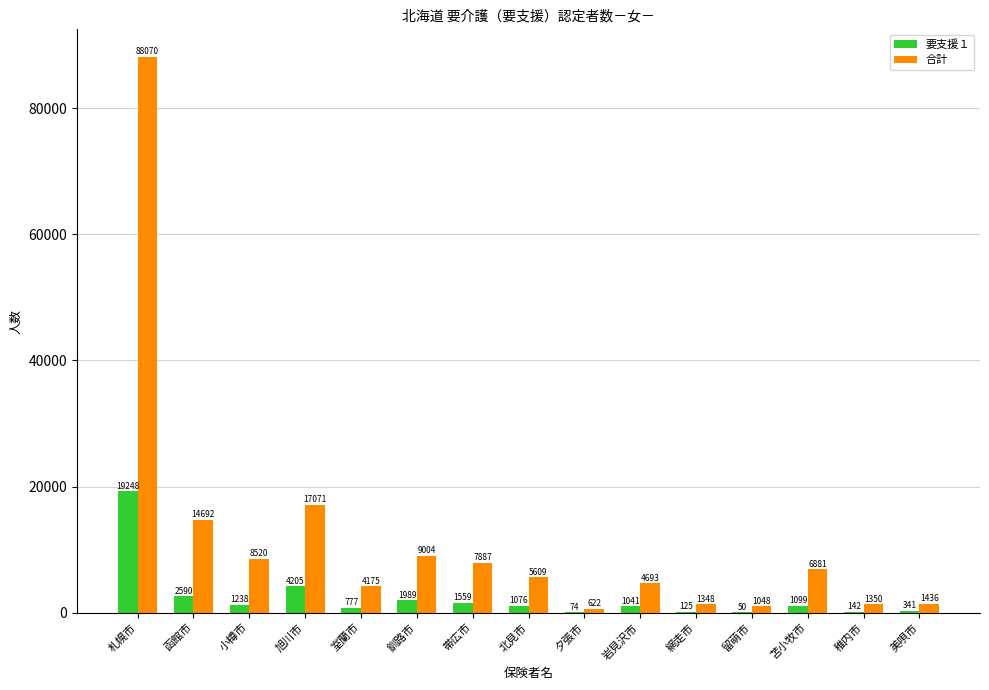

The 合計 series shows 9004 at 釧路市. True or false?

True